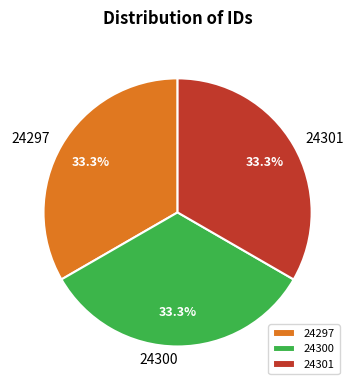

True or false: 24297 accounts for 33% of the total.

True